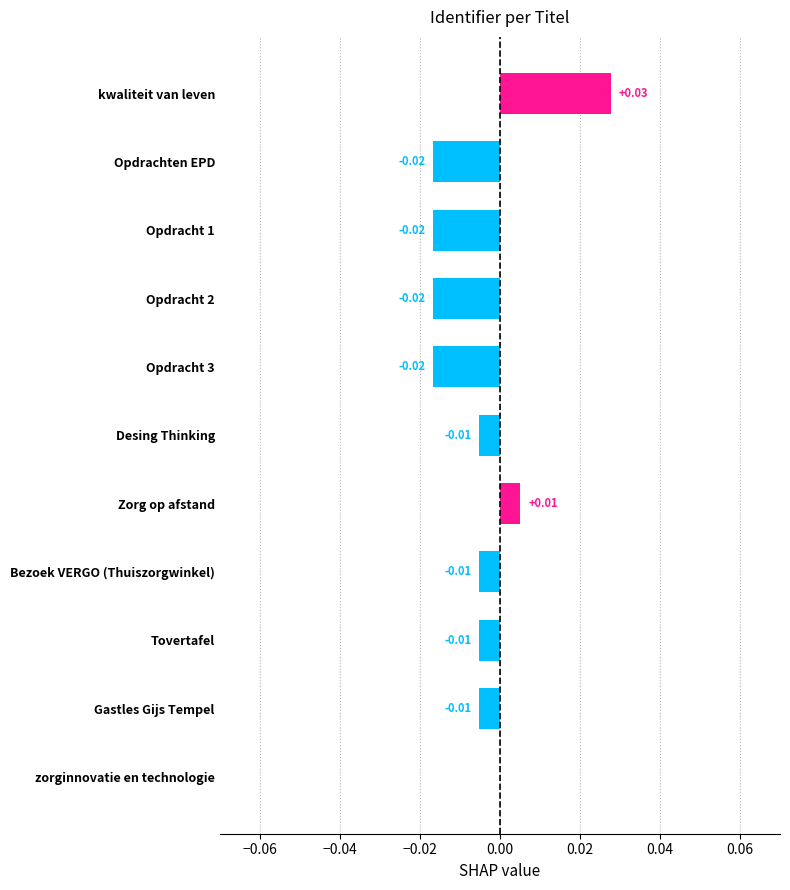

Between Desing Thinking and Opdracht 3, which is larger?

Desing Thinking